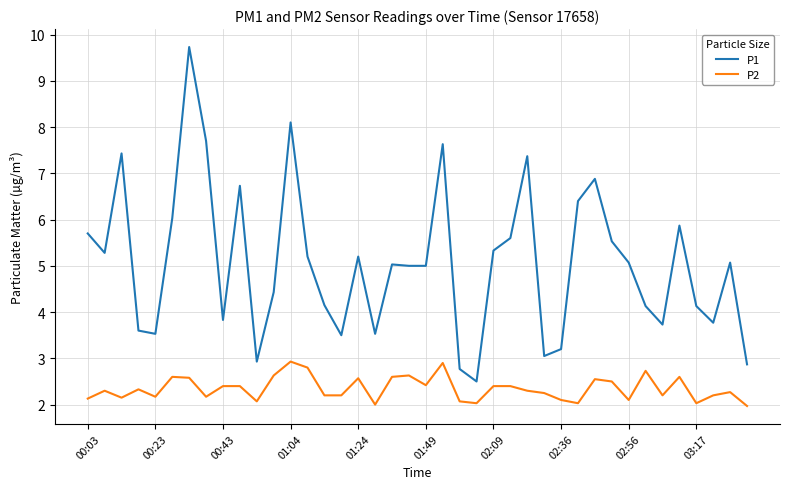

Is this an area chart (filled region under the line)?

No